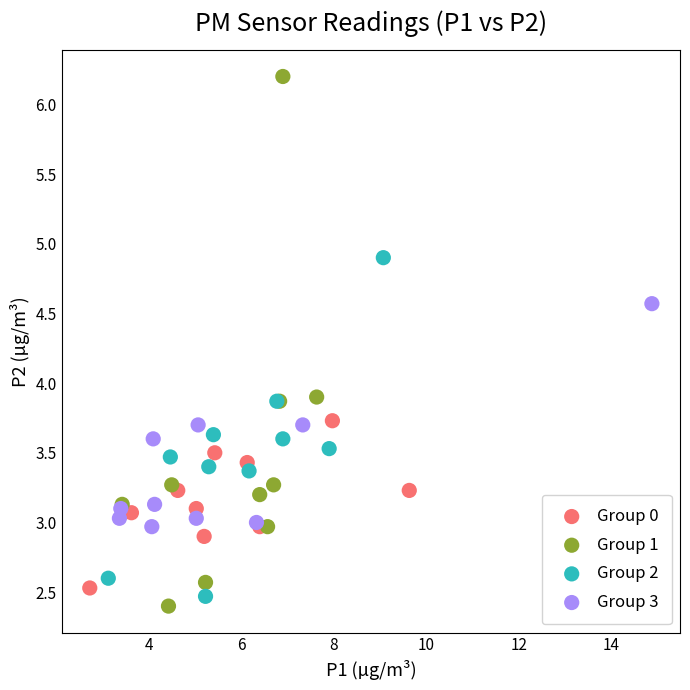

Which series has the widest spread of Y values?

Group 1